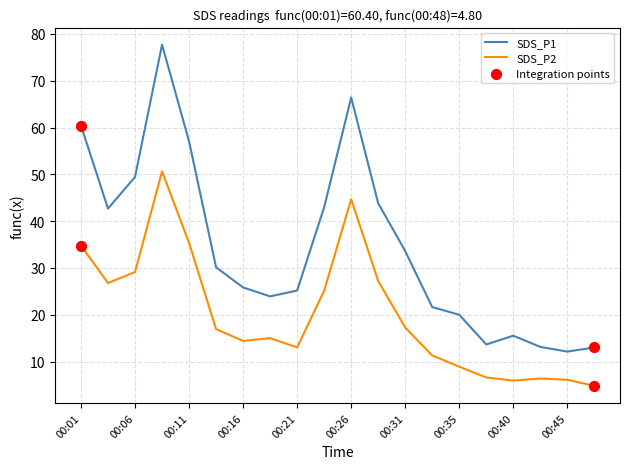

Which series has the largest range (max minus min)?

SDS_P1